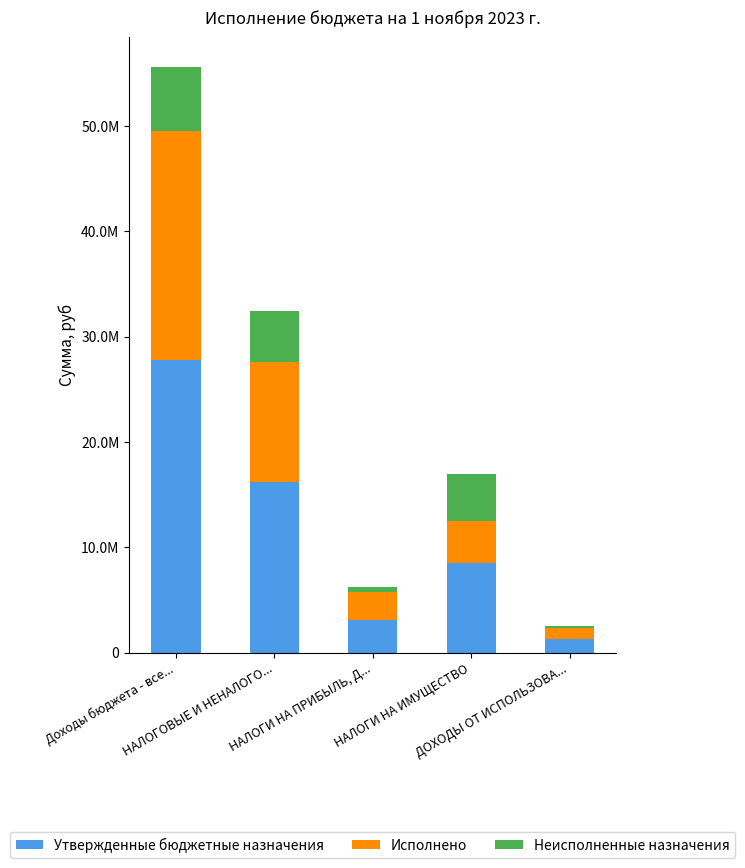

Are the bars horizontal?

No